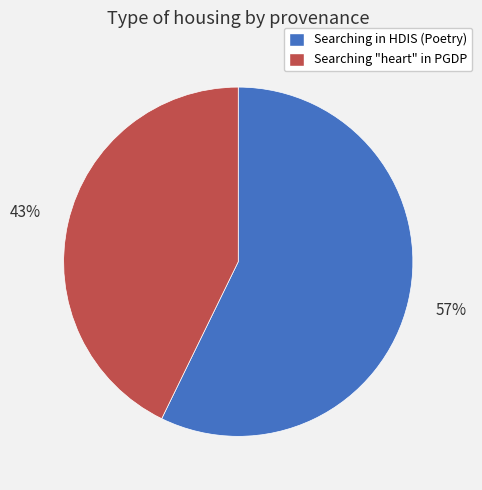

To the nearest percent, what portion does Searching in HDIS (Poetry) represent?

57%